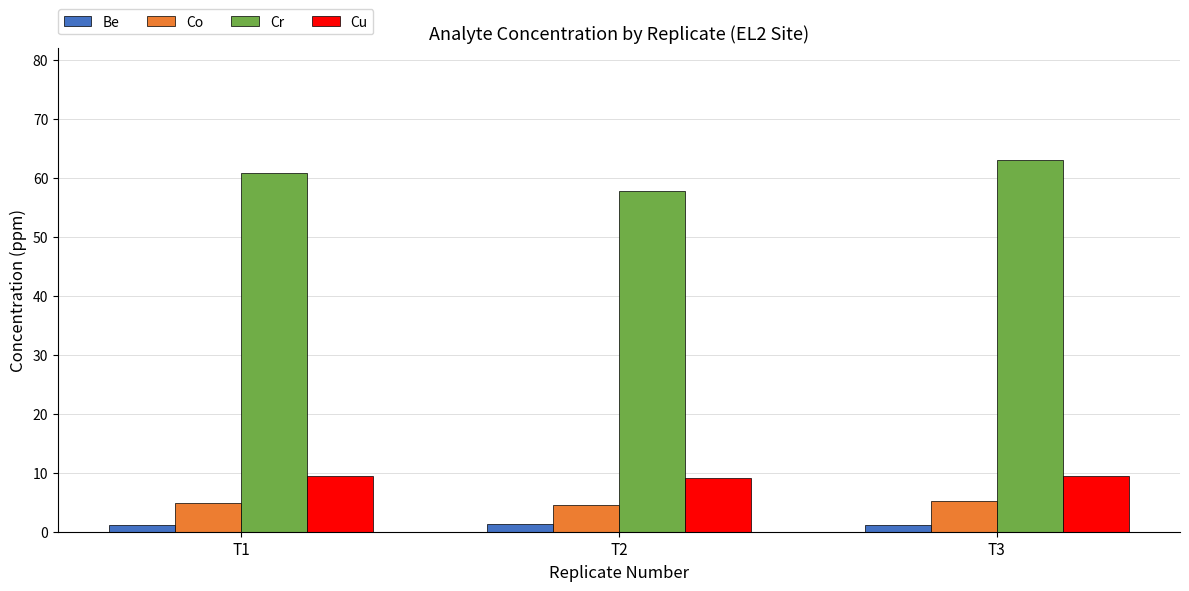

At T3, list the series in order from largest to smallest.

Cr, Cu, Co, Be